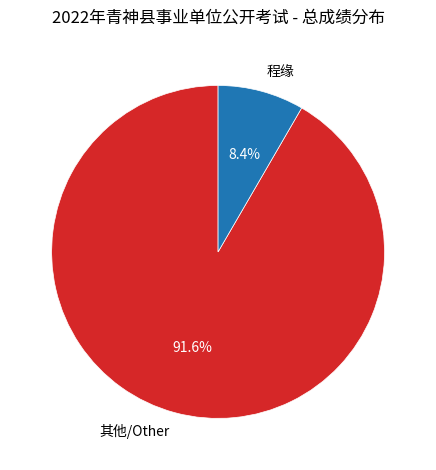

Rank the categories by value from highest to lowest.

其他/Other, 程缘